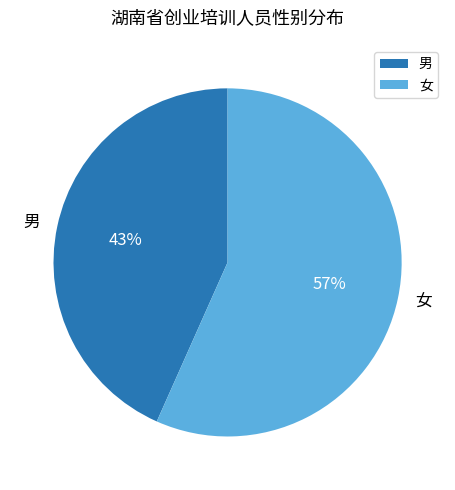

What is the smallest slice in the pie chart?

男